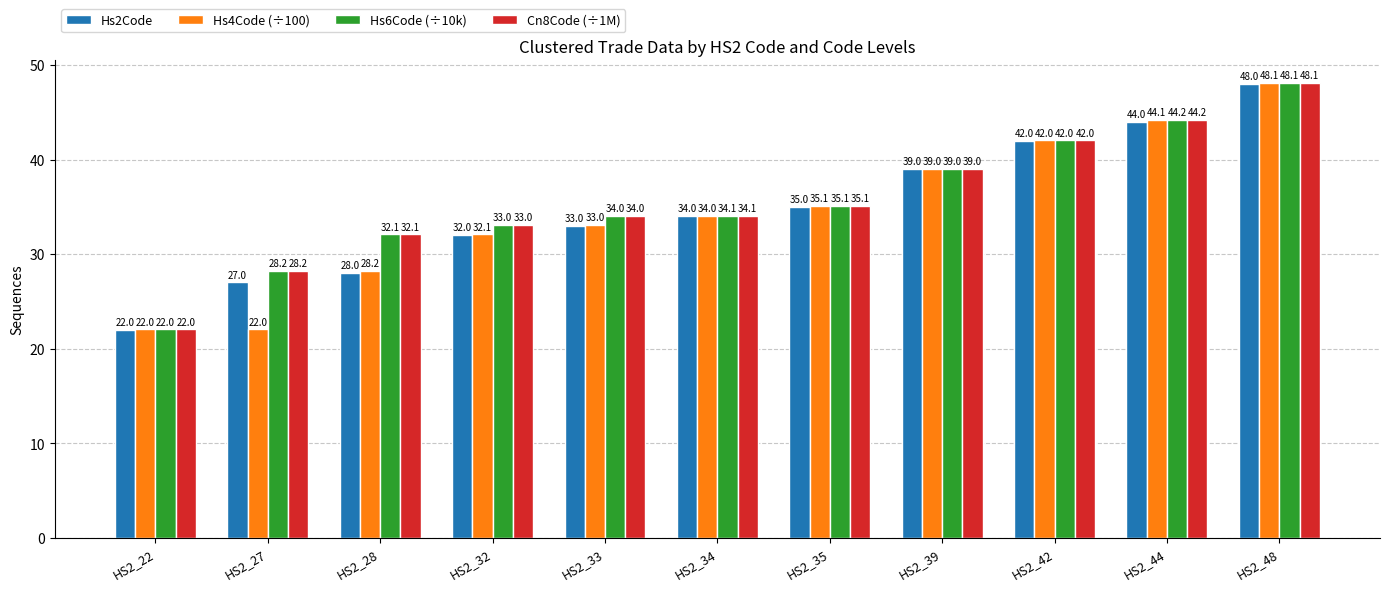

At which label does Hs6Code (÷10k) reach its peak?

HS2_48